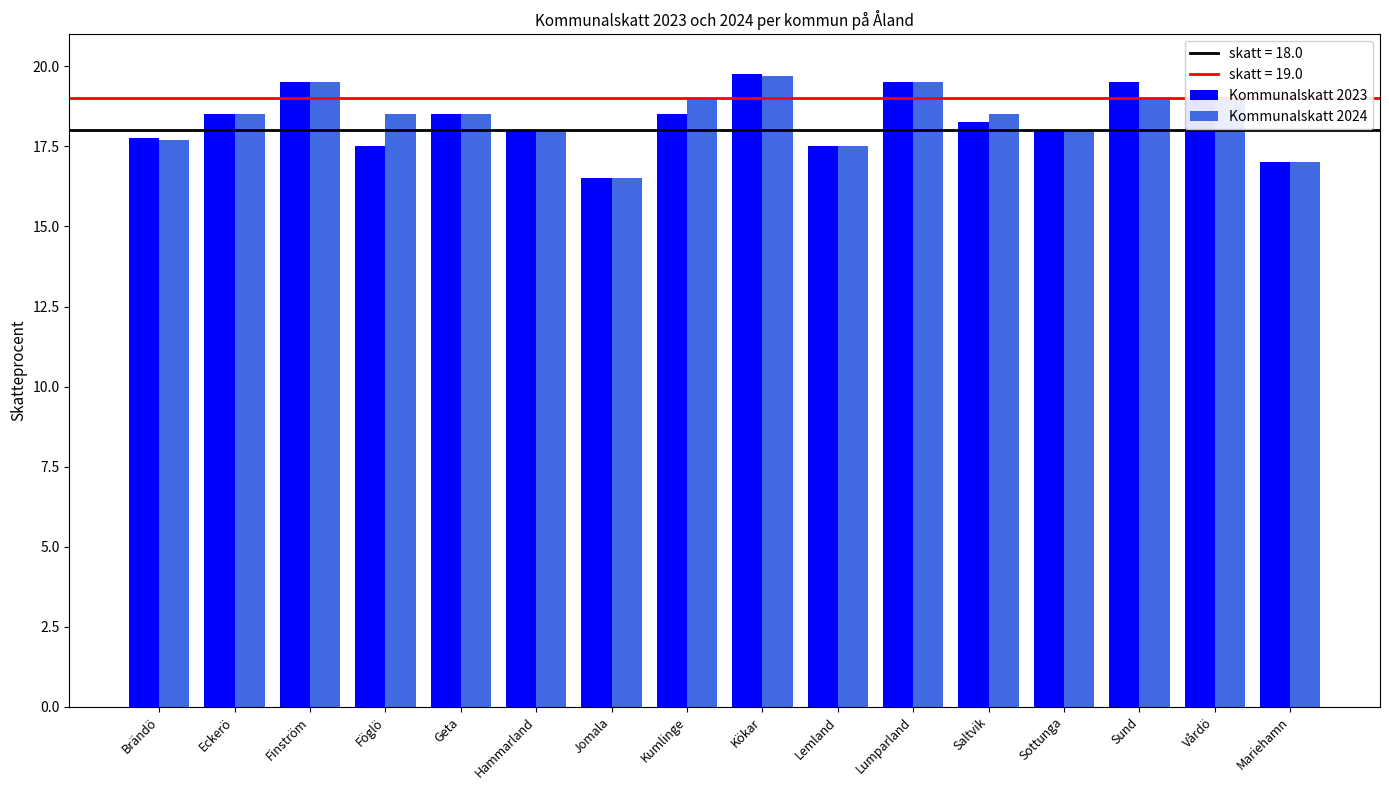

What position from the right is Finström?

14